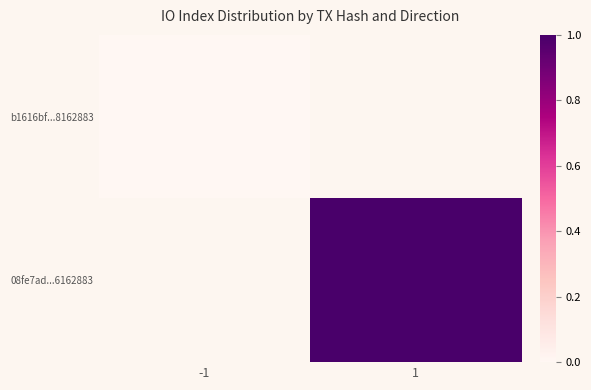

True or false: 08fe7ad...6162883 has a value of 0.4 at 1.

False